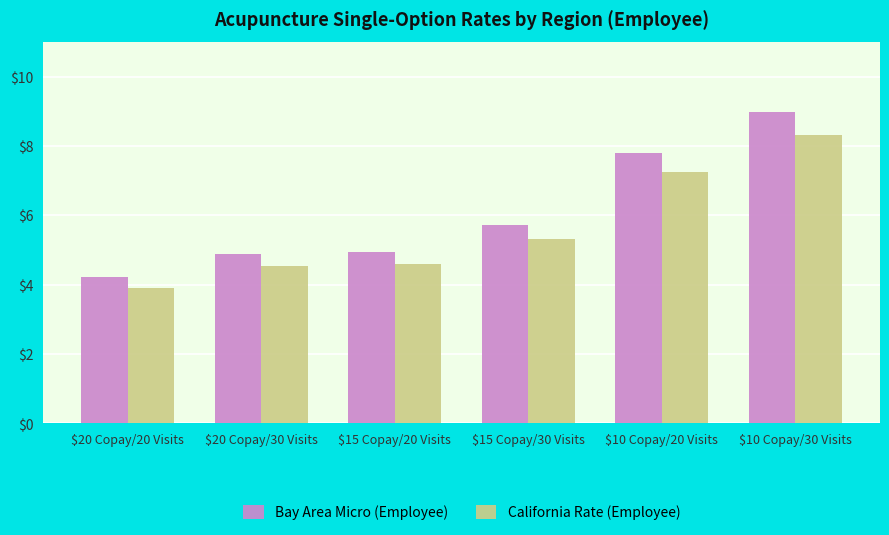

At how many categories does at least one series exceed 7?

2